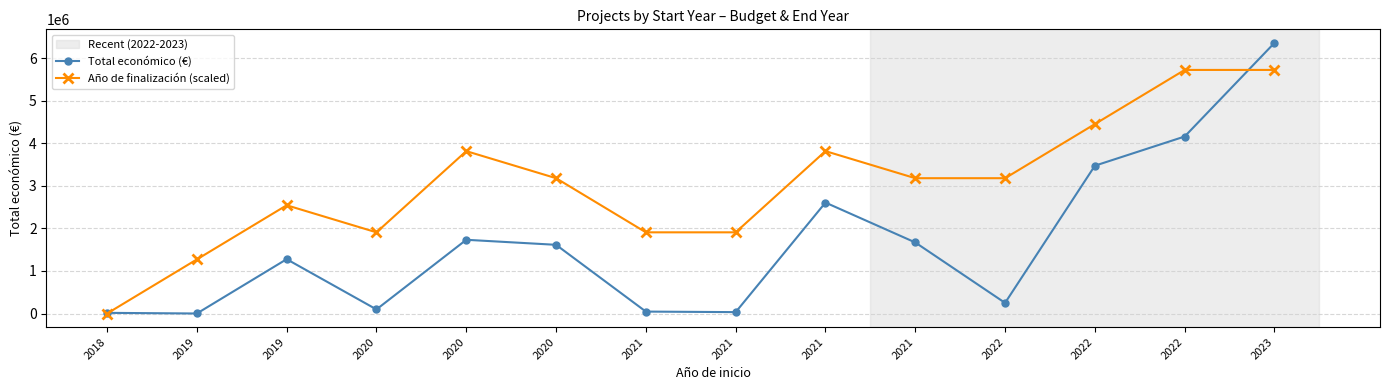

How many lines are shown in the chart?

2